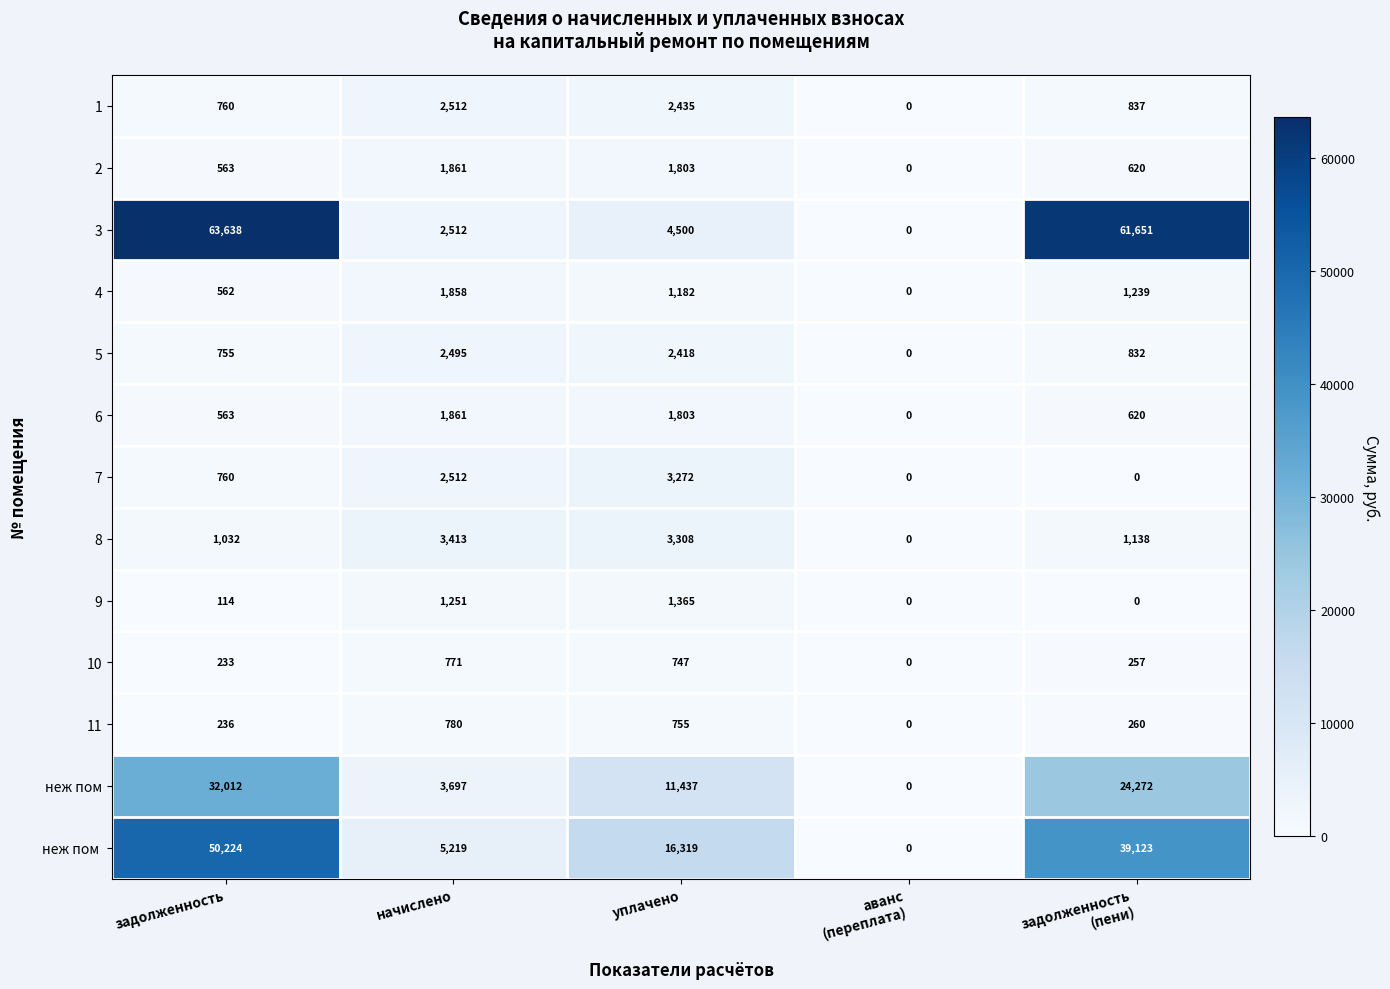

At which label does 8 first exceed 1138?

начислено